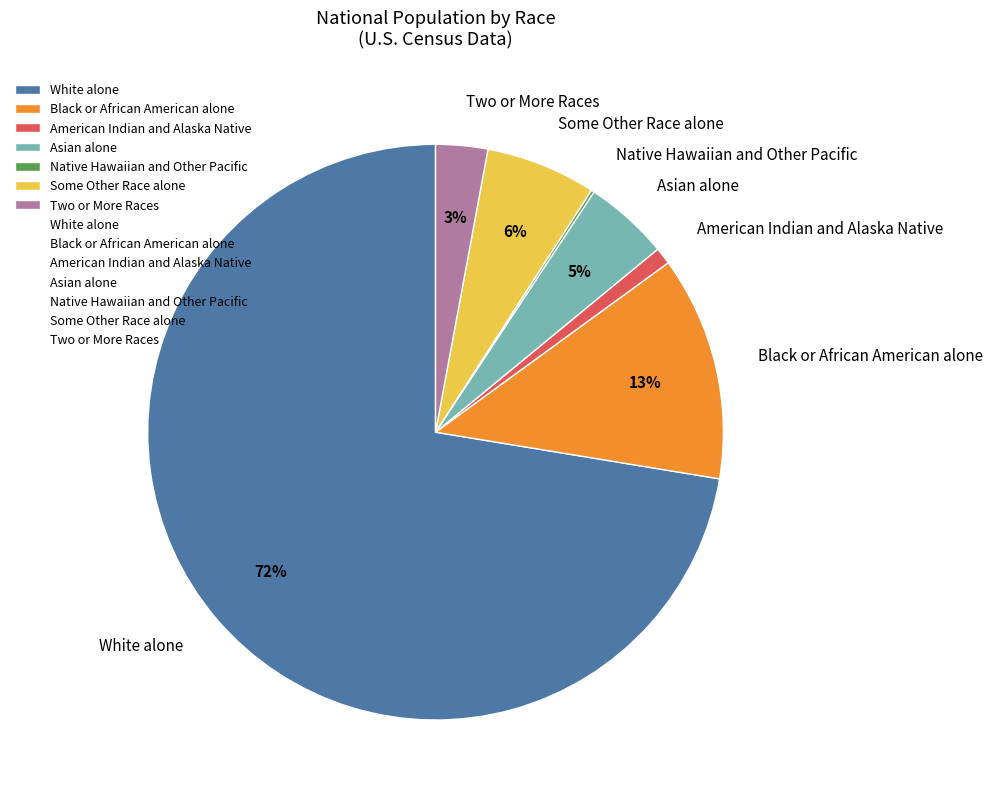

To the nearest percent, what is the average slice percentage?

14%